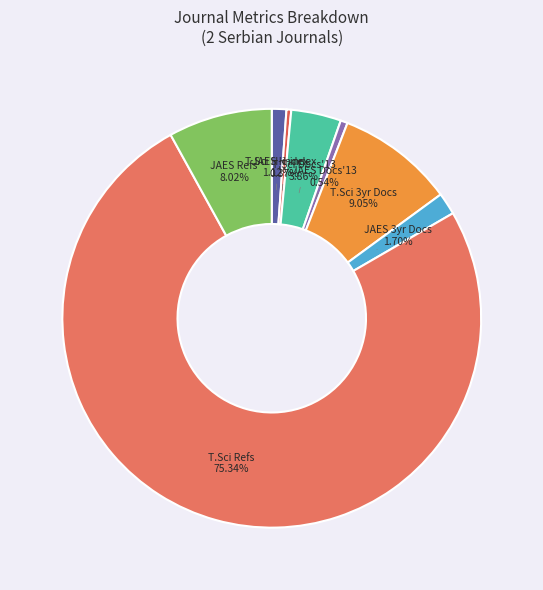

Count the number of slices in the pie.

8